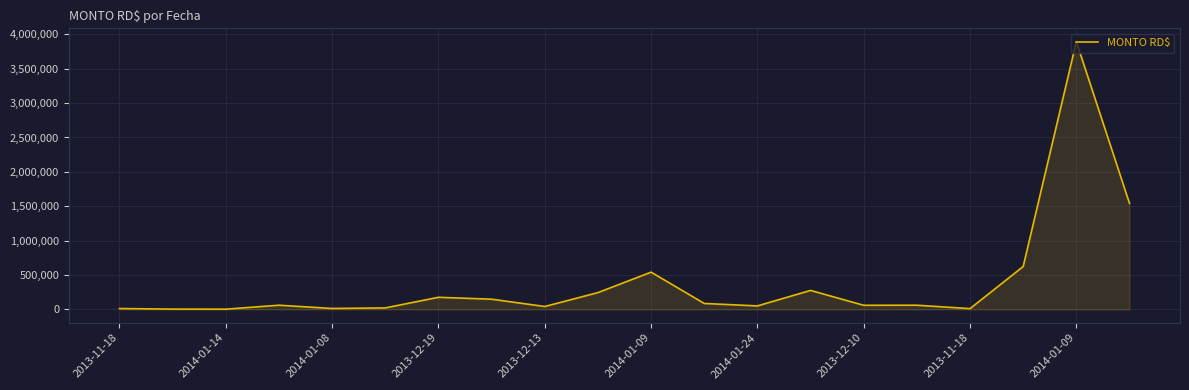

What is the difference between the maximum and minimum values?

3890678.2